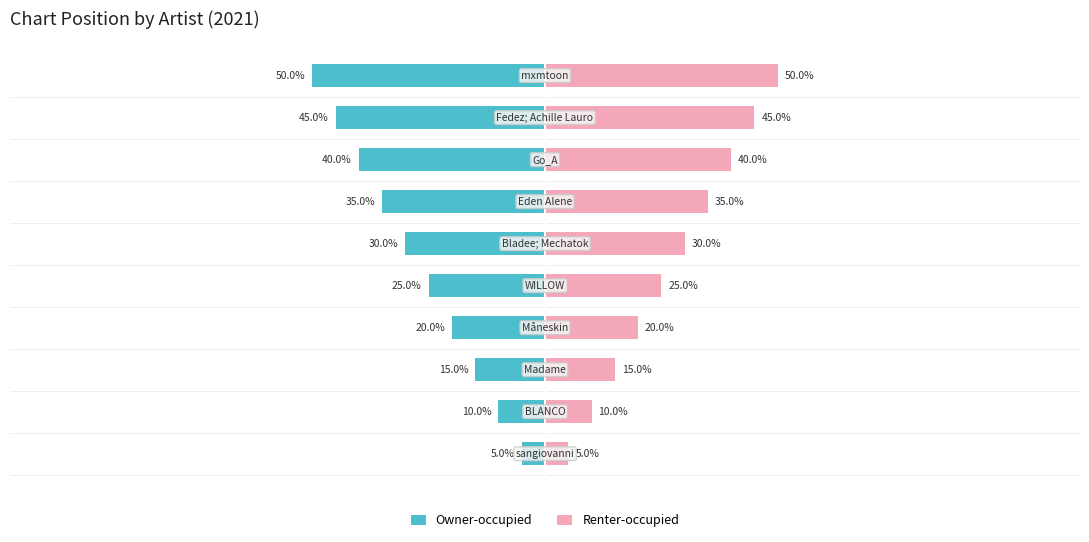

What is the approximate value of Owner-occupied at −100, to the nearest 5?

-10